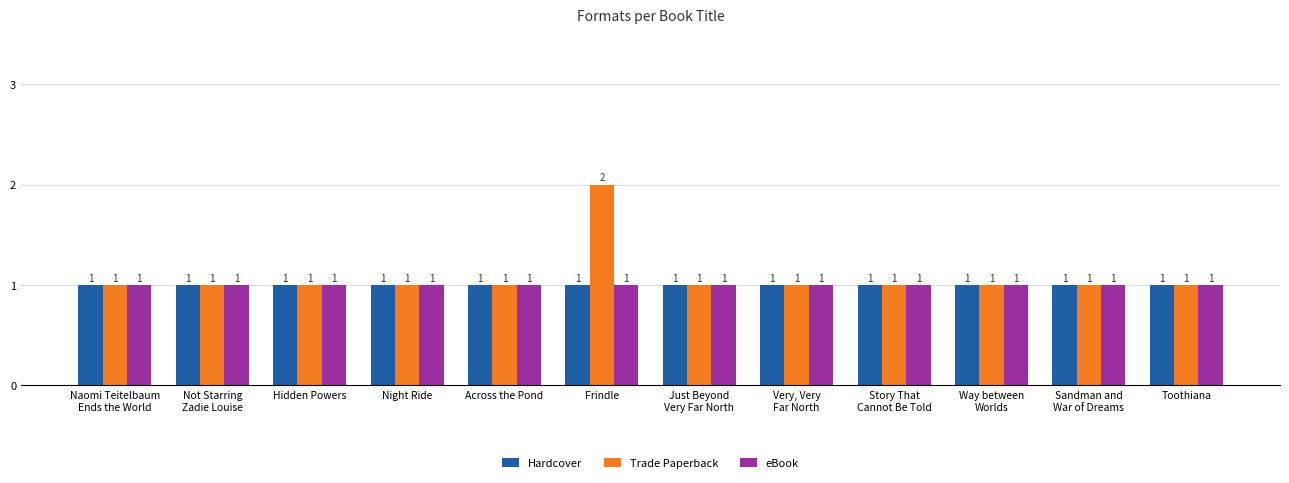

What is the sum of the Hardcover values at Frindle and Naomi Teitelbaum
Ends the World?

2